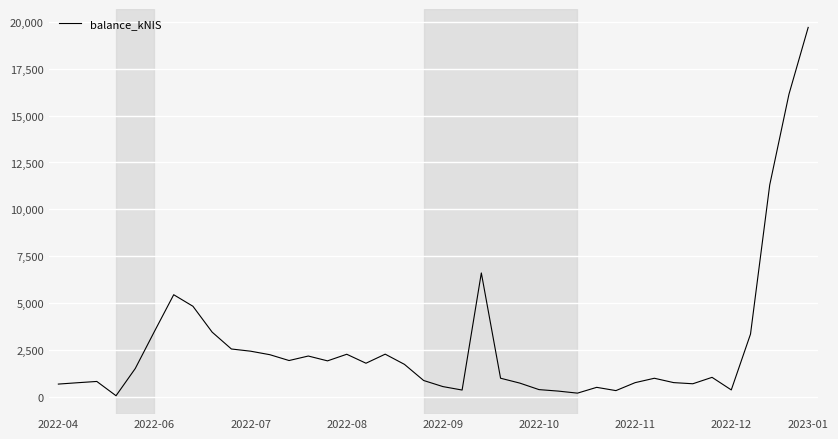

What is the difference between the maximum and minimum values?

19614.3